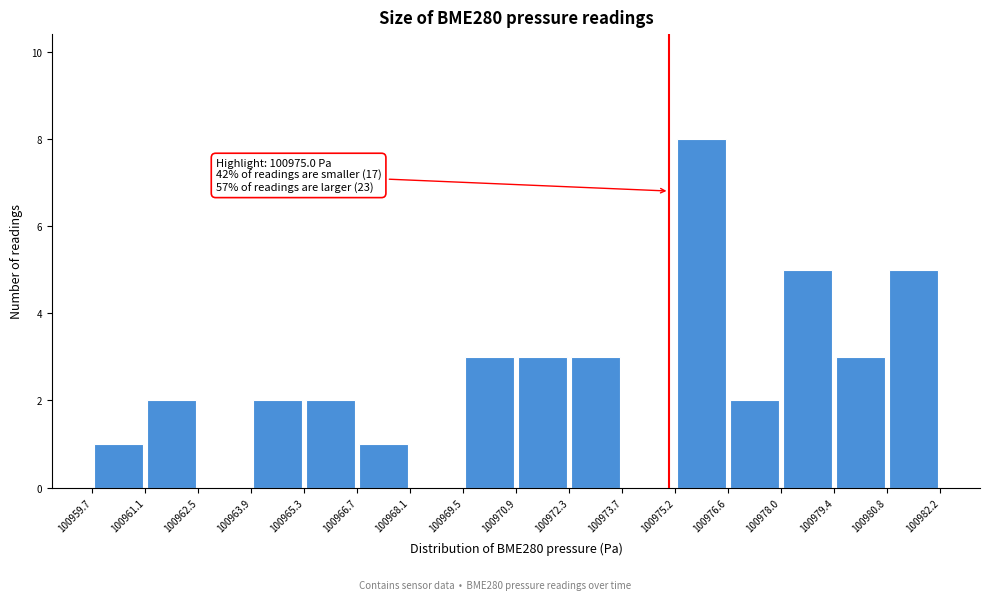

Over which range of the x-axis is the bar tallest?

100975.2 to 100976.6